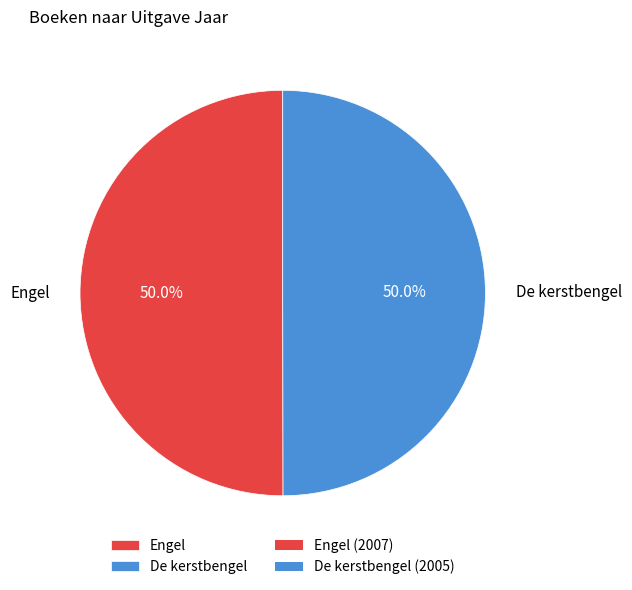

How much of the chart is everything except De kerstbengel?

50.0%